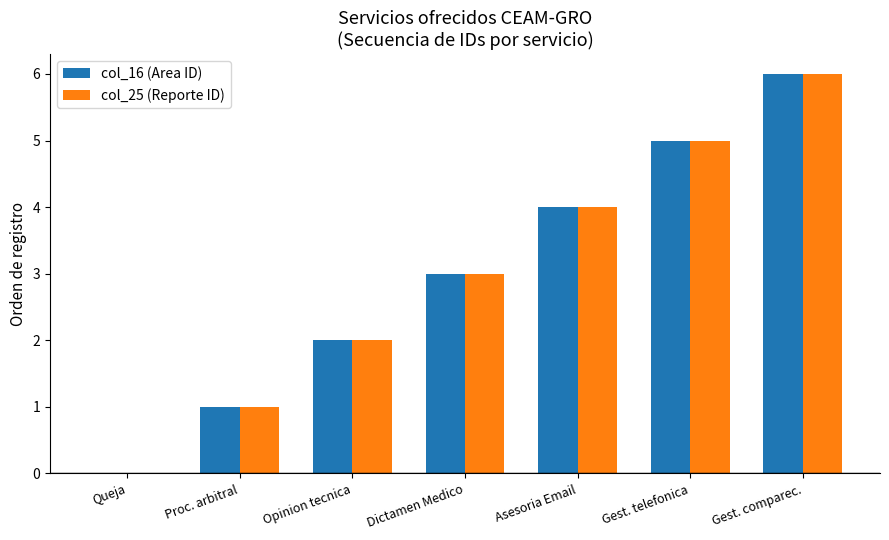

At which category is the sum across all series the highest?

Gest. comparec.